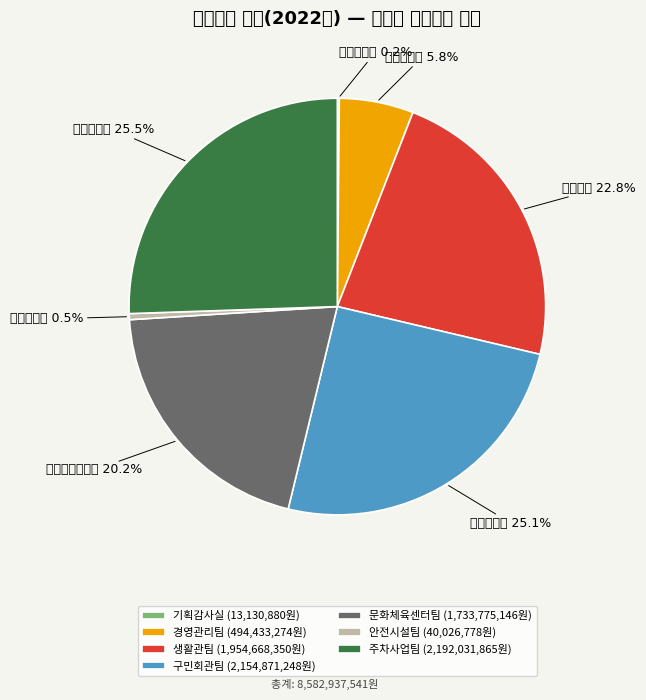

True or false: 주차사업팀 accounts for 26% of the total.

True